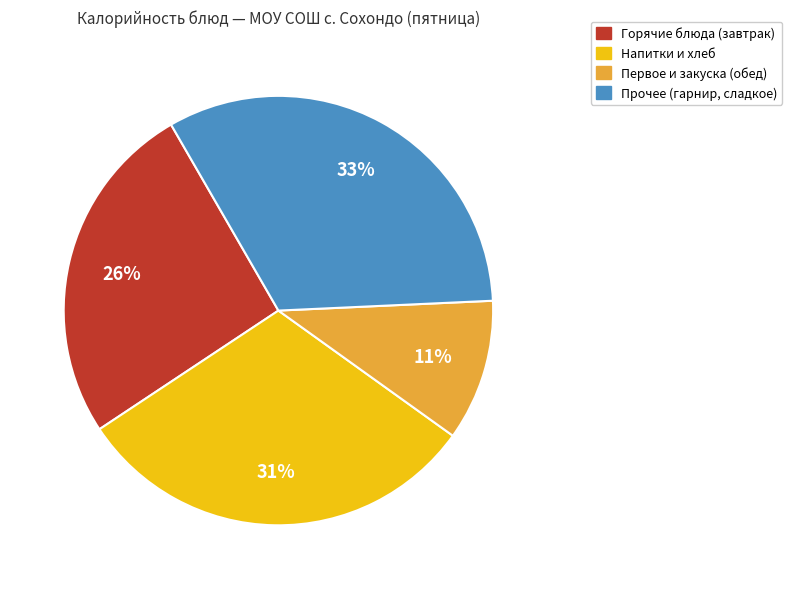

Is it true that Горячие блюда (завтрак) is 13% of the pie?

False